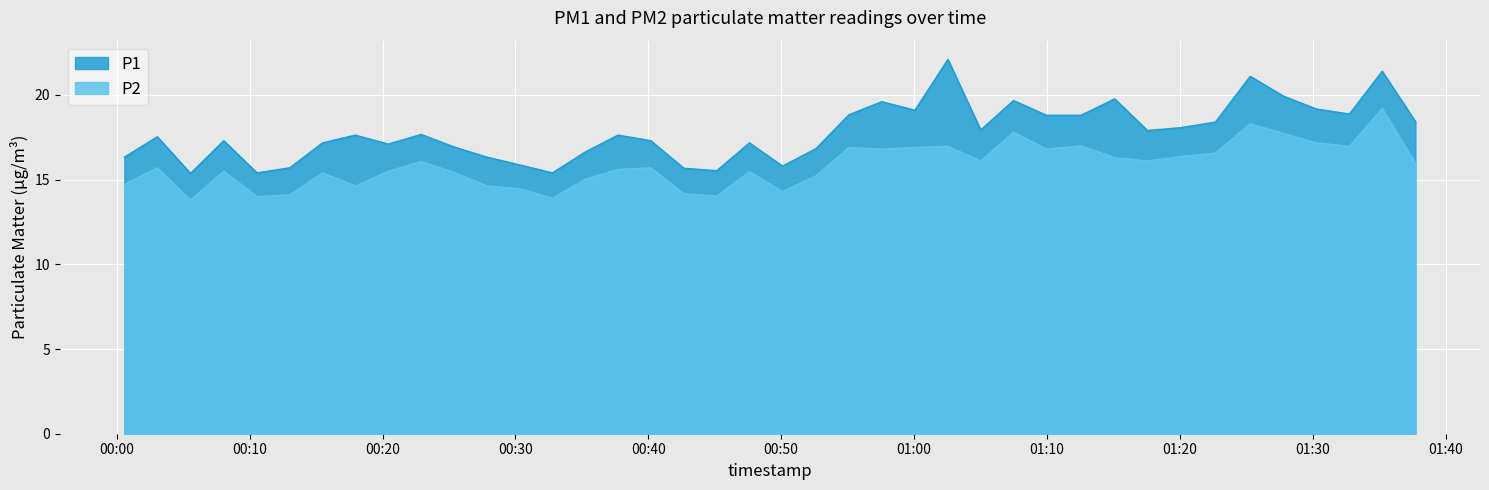

Which label corresponds to the largest value in the chart?

2023-09-08T01:02:33